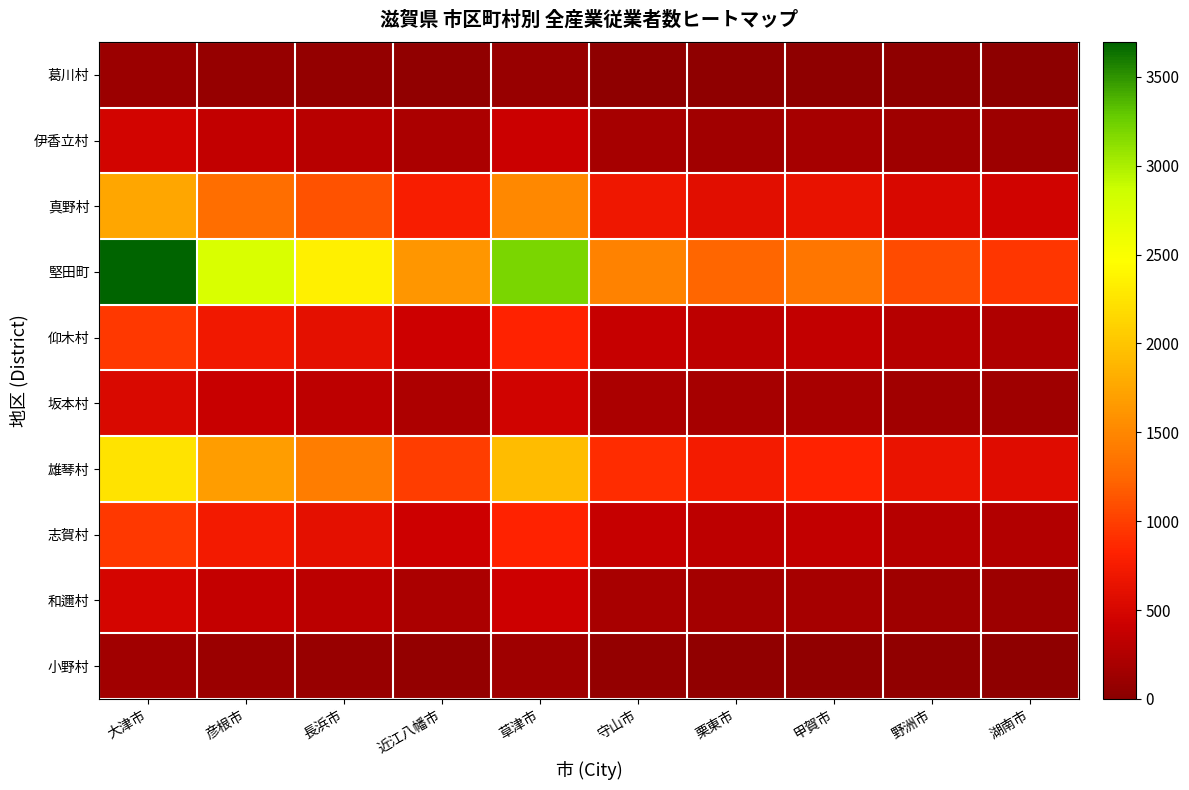

At which category is the sum across all series the highest?

大津市